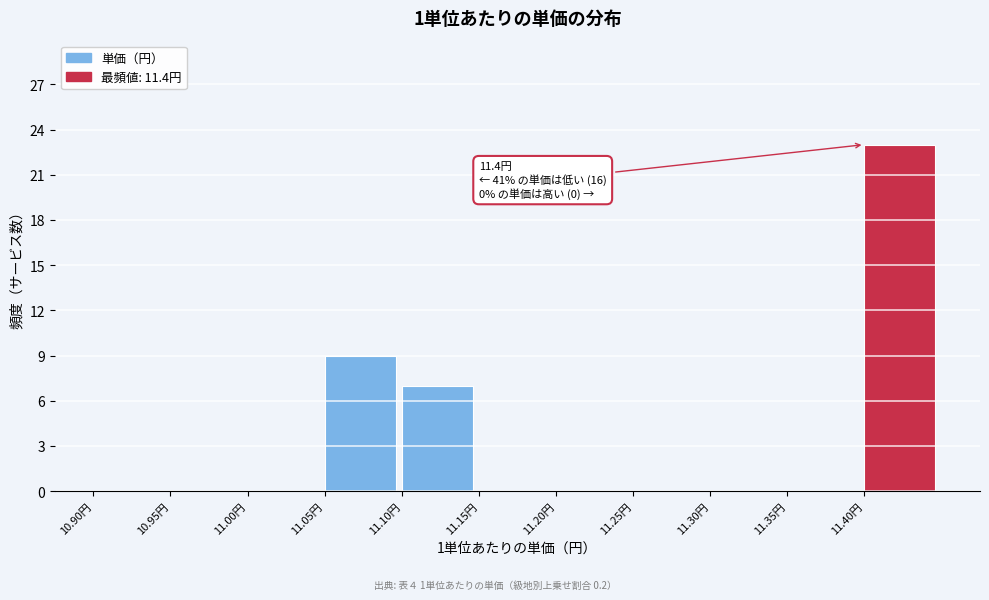

Which range on the x-axis has the tallest bar?

11.40 to 11.45